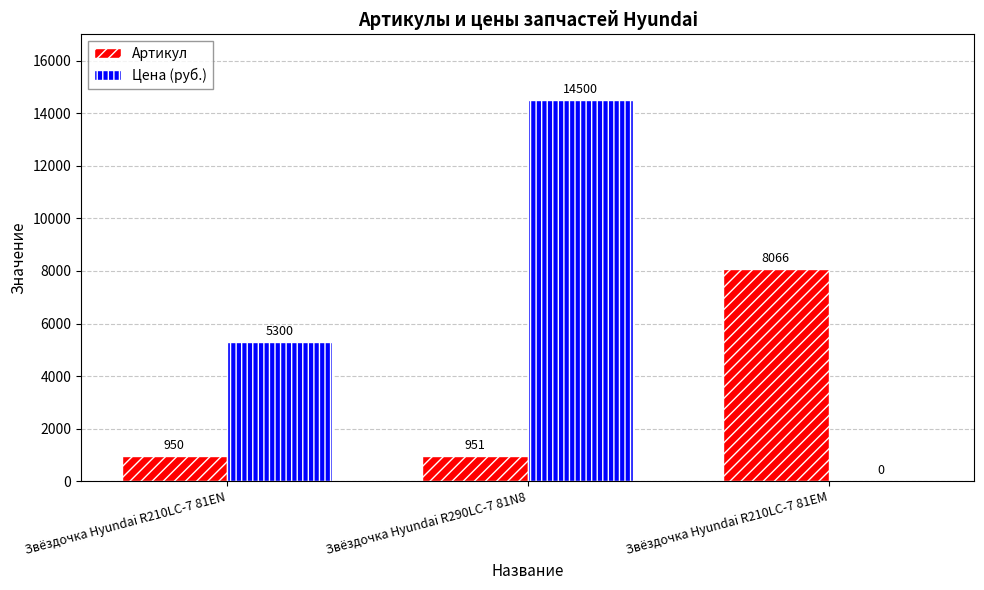

Is the value of Артикул at Звёздочка Hyundai R210LC-7 81EN greater than the value of Цена (руб.) at Звёздочка Hyundai R210LC-7 81EM?

Yes